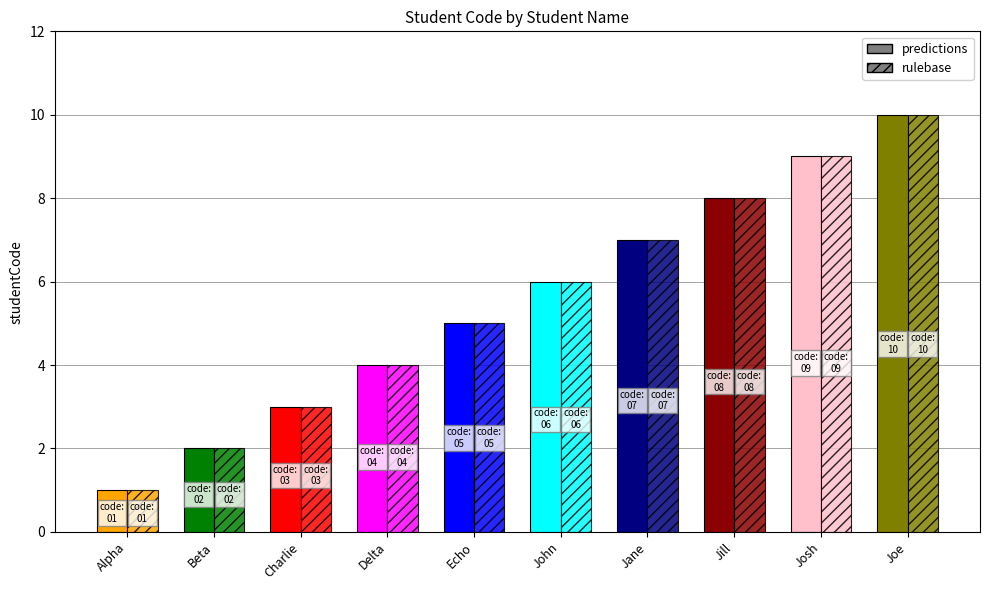

What is the sum of all rulebase values?

55